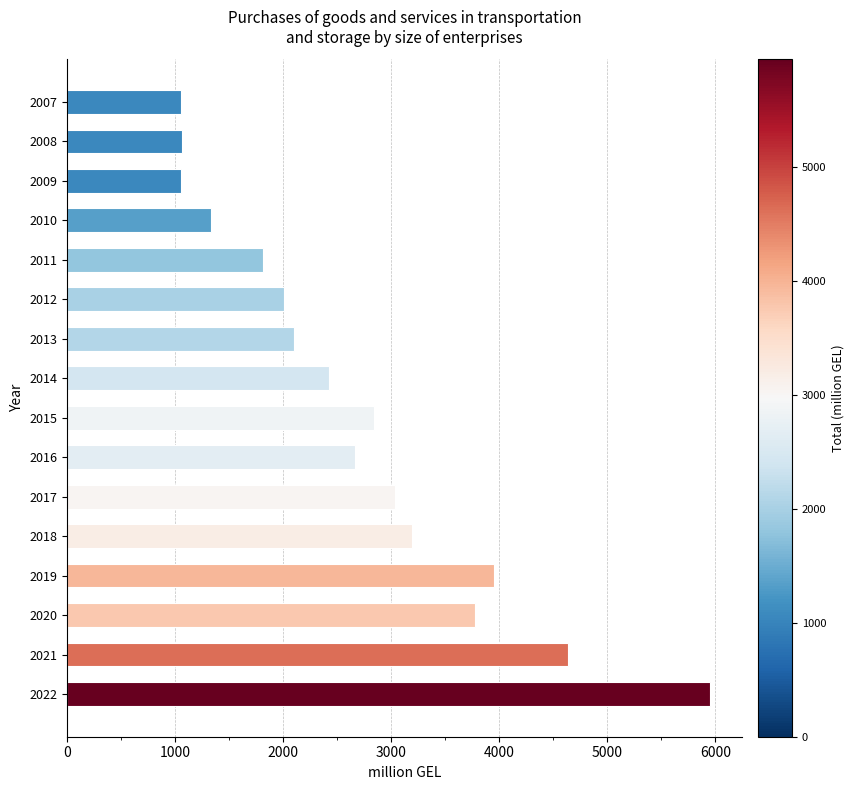

What is the smallest value displayed?

1056.5